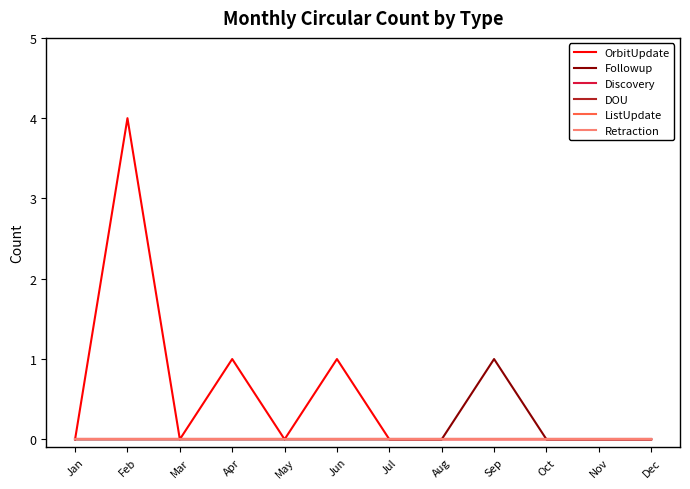

Does the chart have visible grid lines?

No